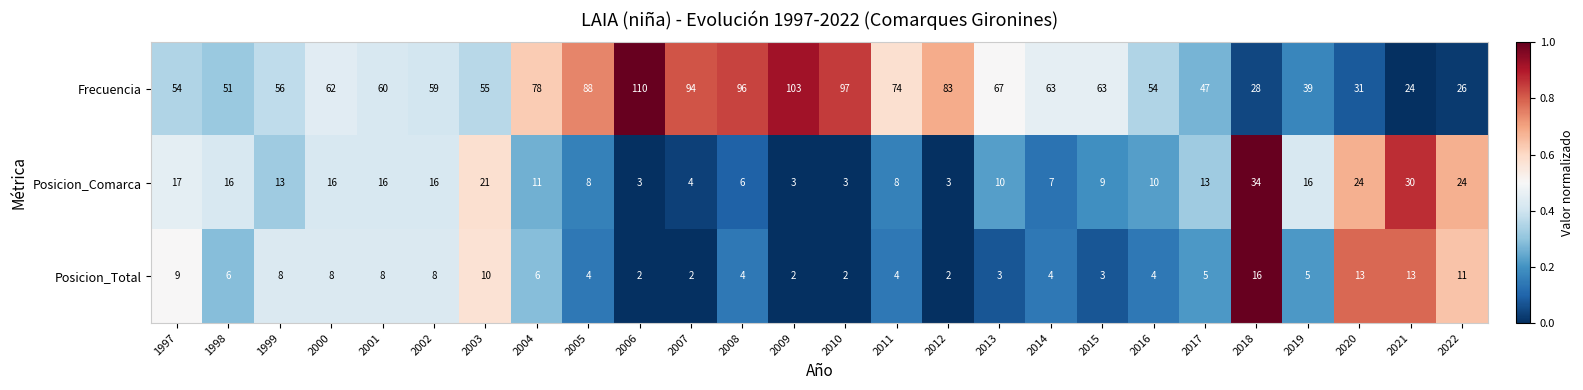

Count the number of categories in the chart.

26